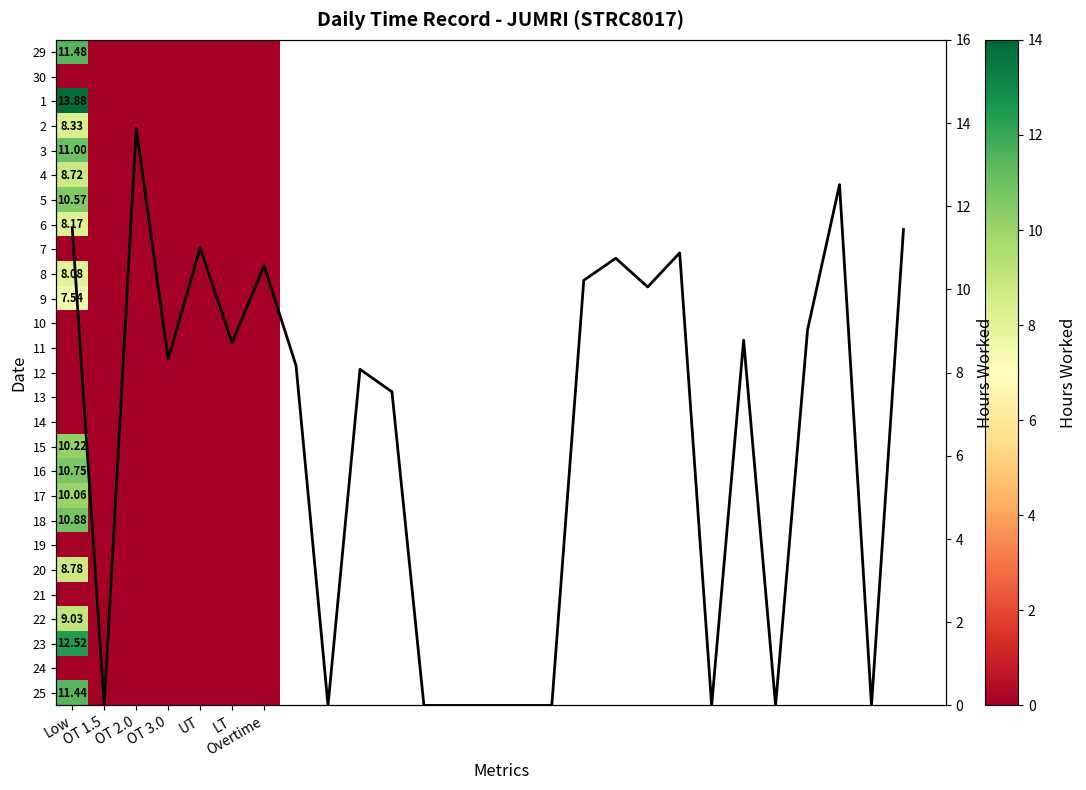

At which category does the chart reach its peak across all series?

Low